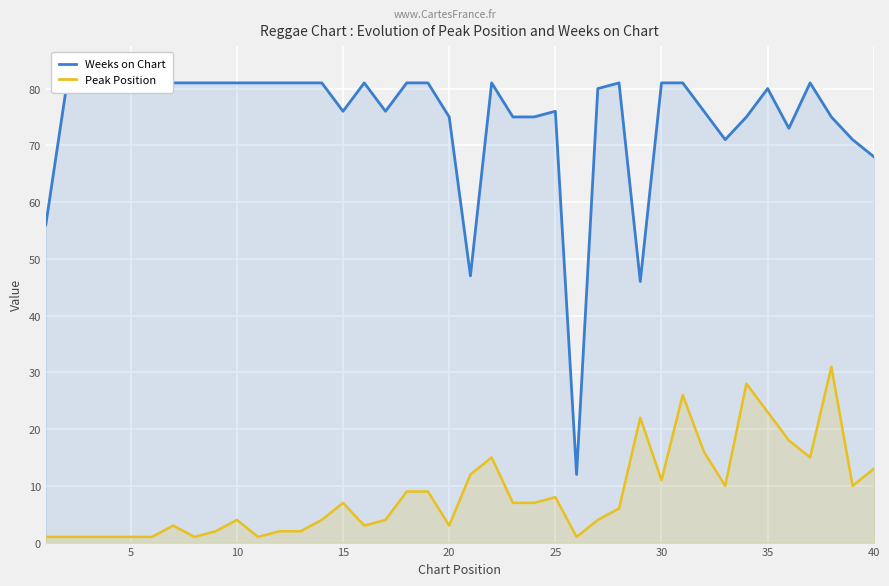

True or false: Peak Position and Weeks on Chart cross at least once.

False